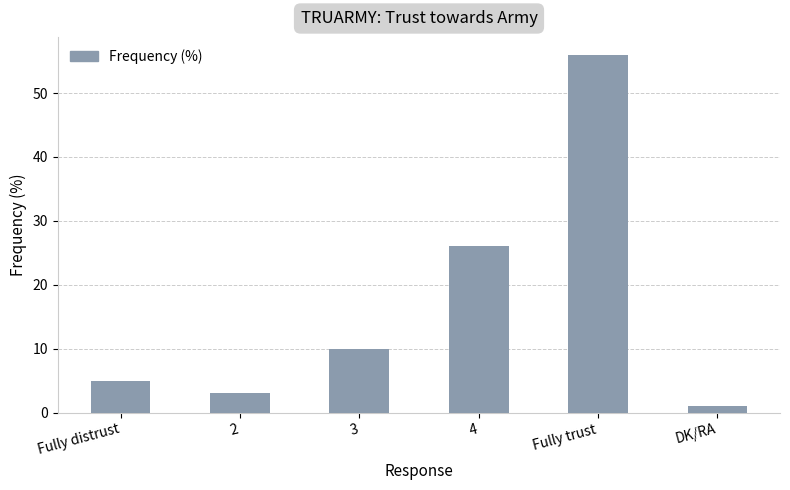

Is it true that the value at 3 is 18?

False